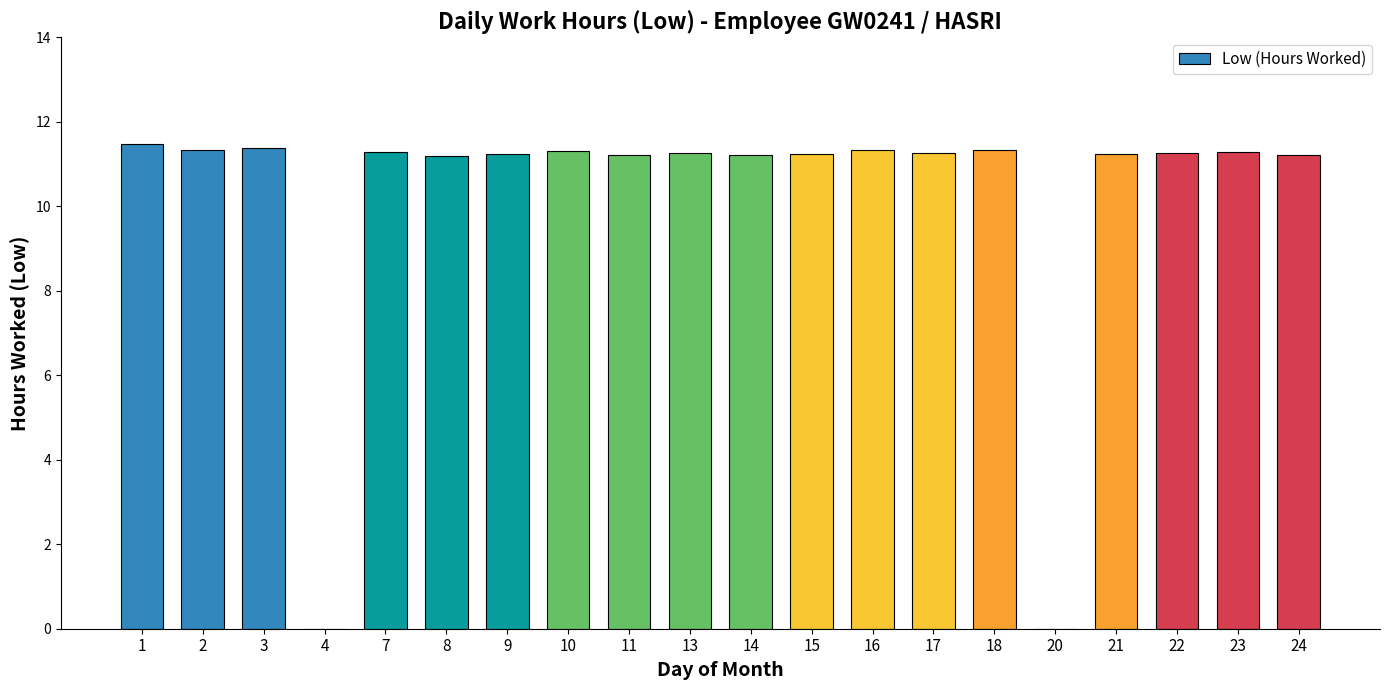

What is the sum of the values at 10 and 2?

22.6